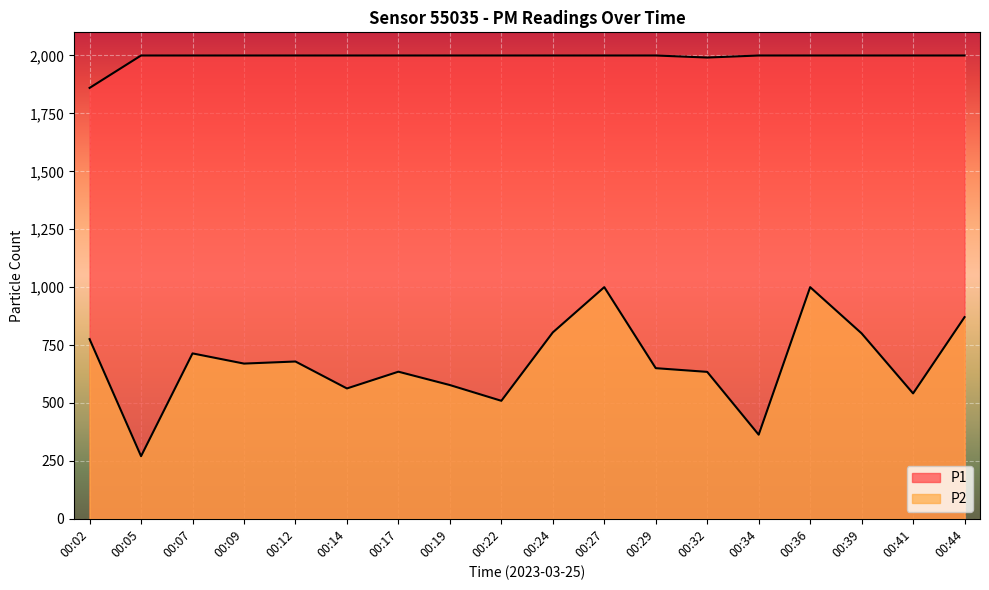

True or false: P2 and P1 intersect in this chart.

False